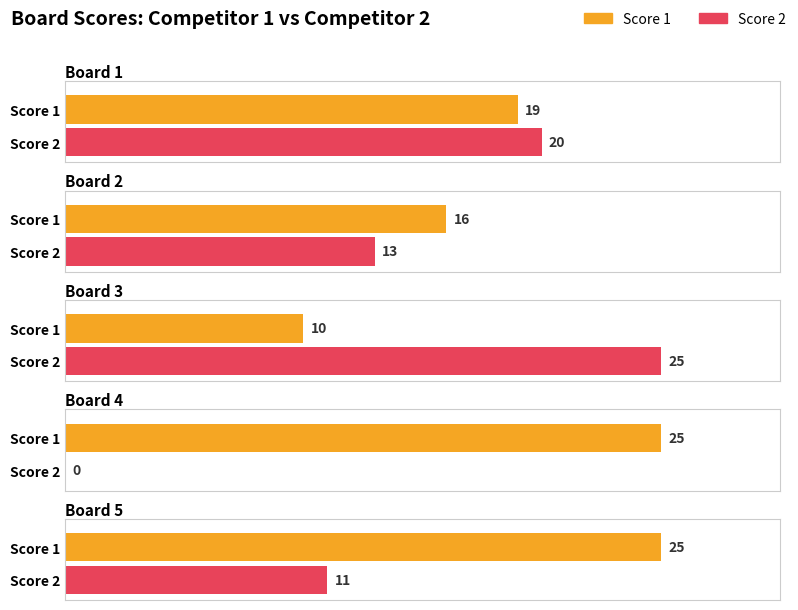

How many data points does each series have?

5